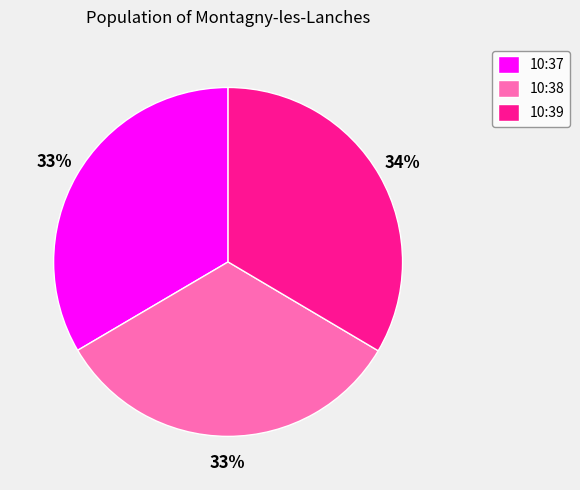

Does any single category account for the majority?

No